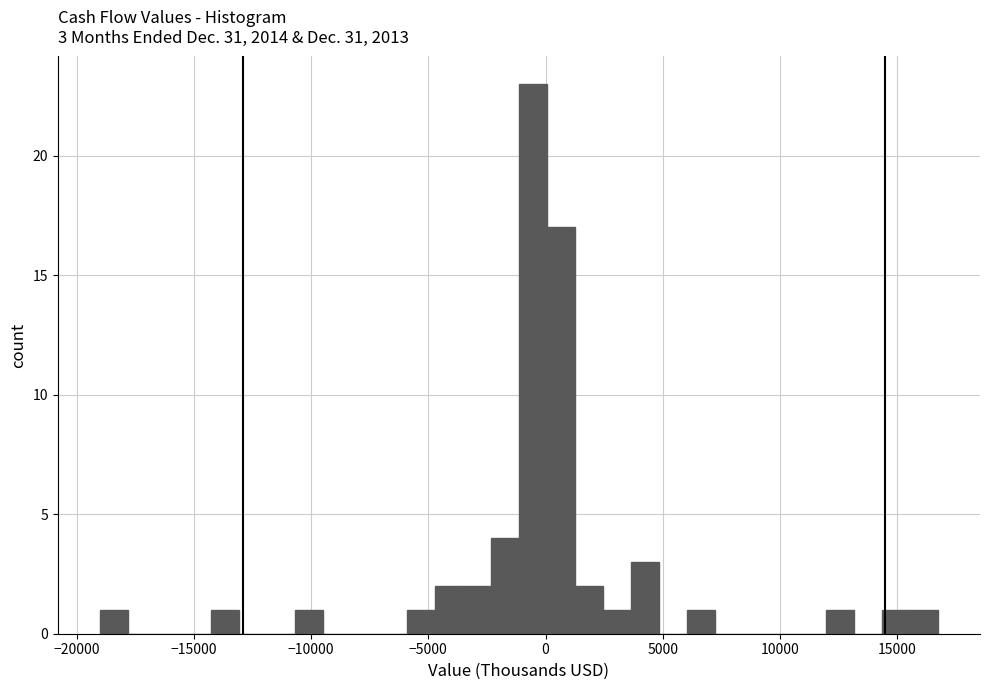

Read against the x-axis, roughly where is the centre of the tallest bar?

-500